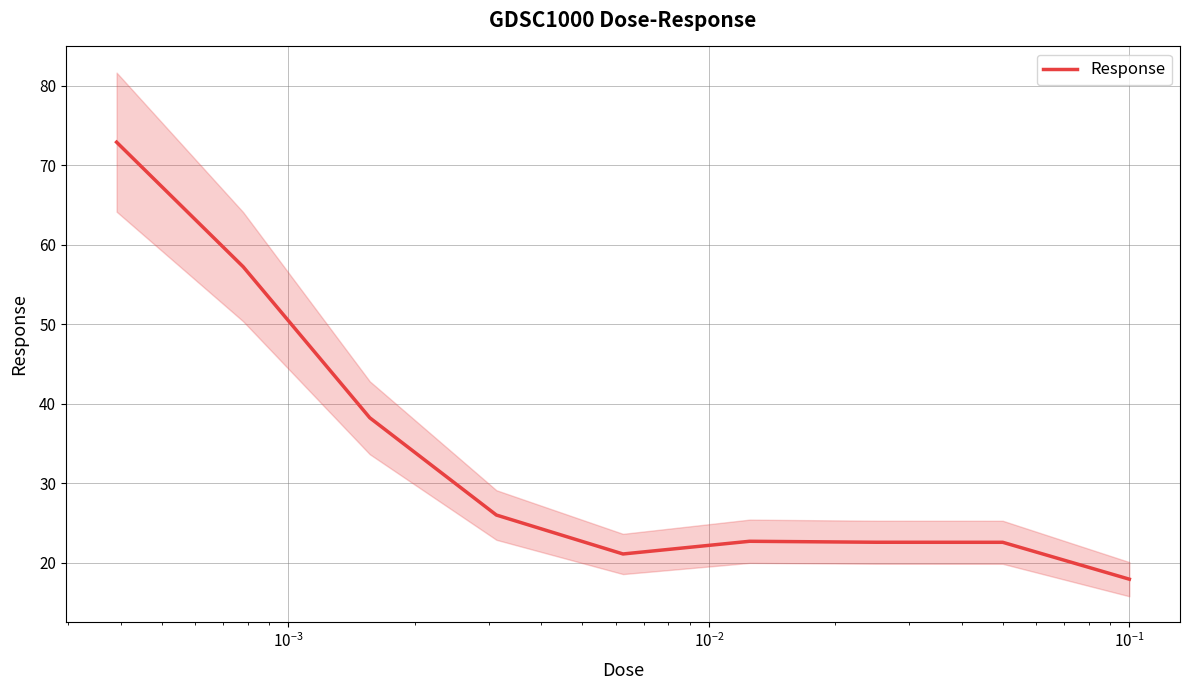

Reading left to right, transcribe all the data shown in this chart.

72.9	57.2	38.2	26.0	21.1	22.7	22.6	22.6	17.9